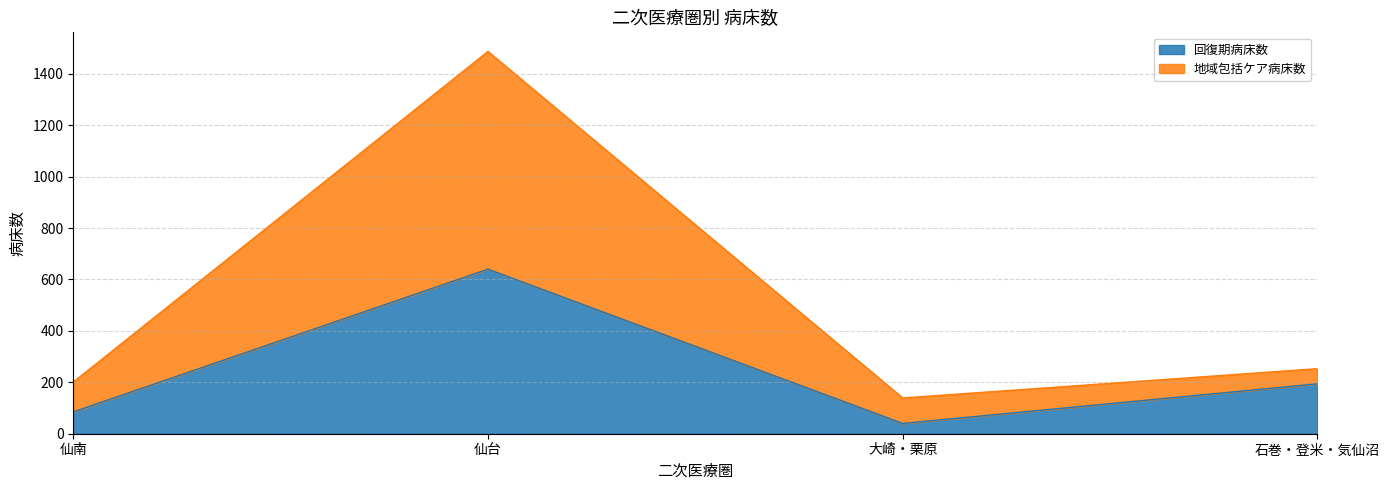

At which label is 回復期病床数 closest to 340?

石巻・登米・気仙沼